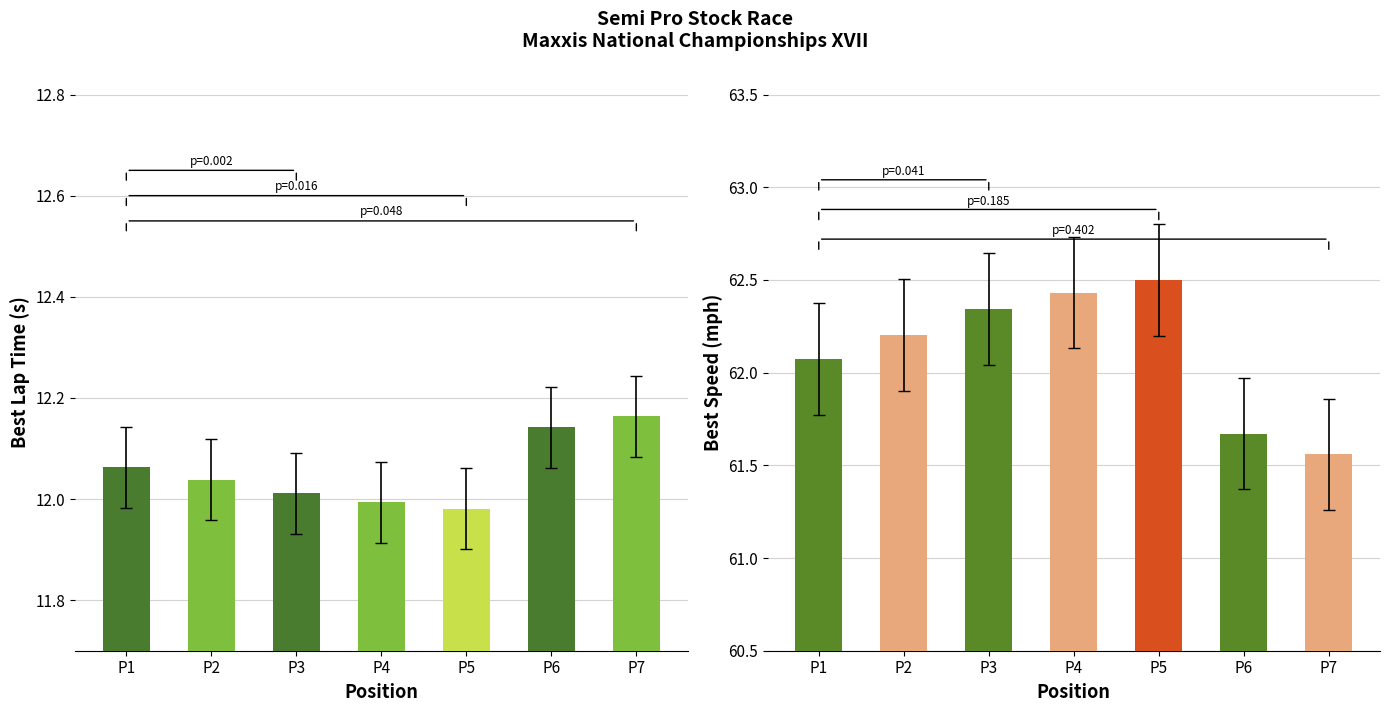

Are the bars horizontal?

No